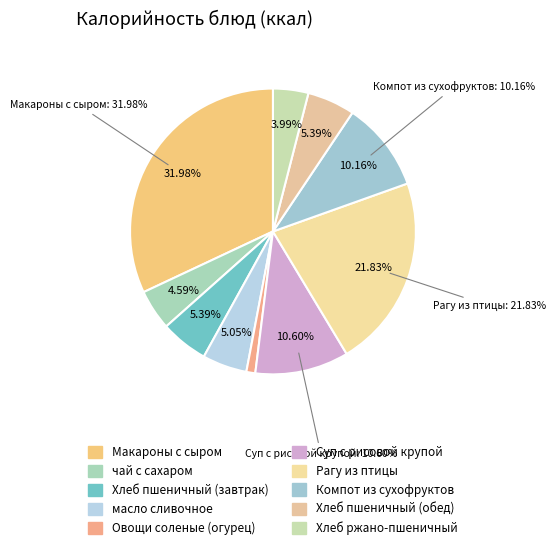

What percentage is the Рагу из птицы slice, to the nearest percent?

22%